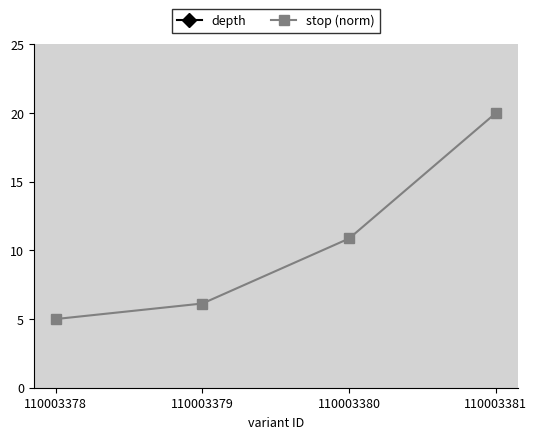

True or false: depth has a value of 42.0 at 110003378.

True